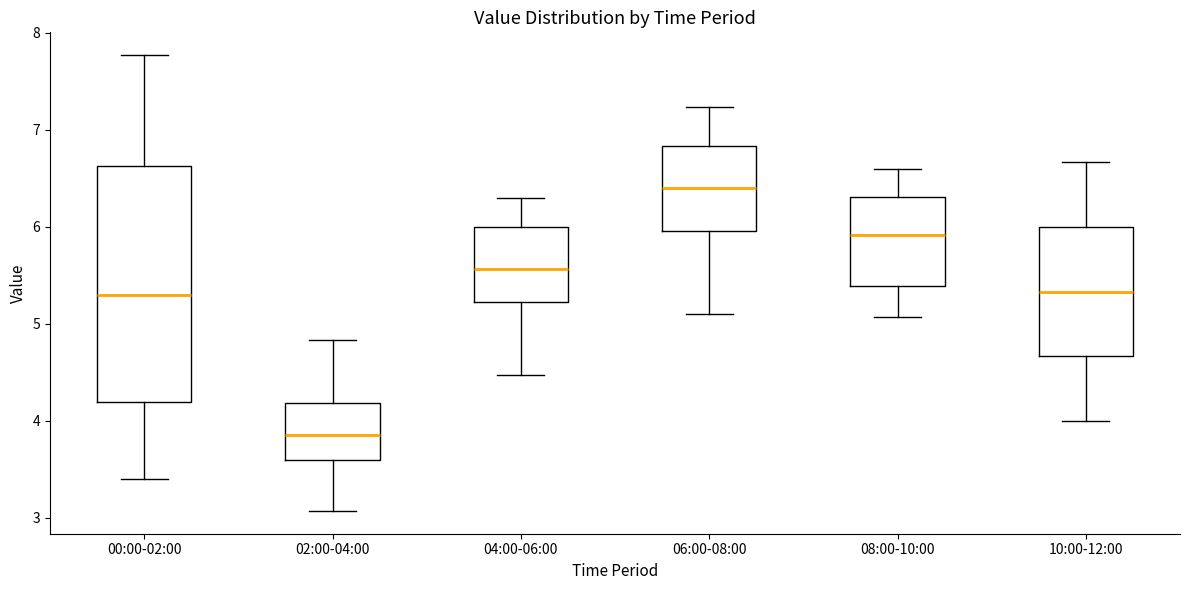

Reading left to right, transcribe this box plot: for each box, give where its median line is, the range the box spans, and where its two whiskers end, as read against the y-axis. The values are not printed on the chart, so give them approximately, as read against the axis.

00:00-02:00: median 5.3, box 4.2 to 6.6, whiskers 3.4 to 7.8
02:00-04:00: median 3.9, box 3.6 to 4.2, whiskers 3.1 to 4.8
04:00-06:00: median 5.6, box 5.2 to 6.0, whiskers 4.5 to 6.3
06:00-08:00: median 6.4, box 6.0 to 6.8, whiskers 5.1 to 7.2
08:00-10:00: median 5.9, box 5.4 to 6.3, whiskers 5.1 to 6.6
10:00-12:00: median 5.3, box 4.7 to 6.0, whiskers 4.0 to 6.7